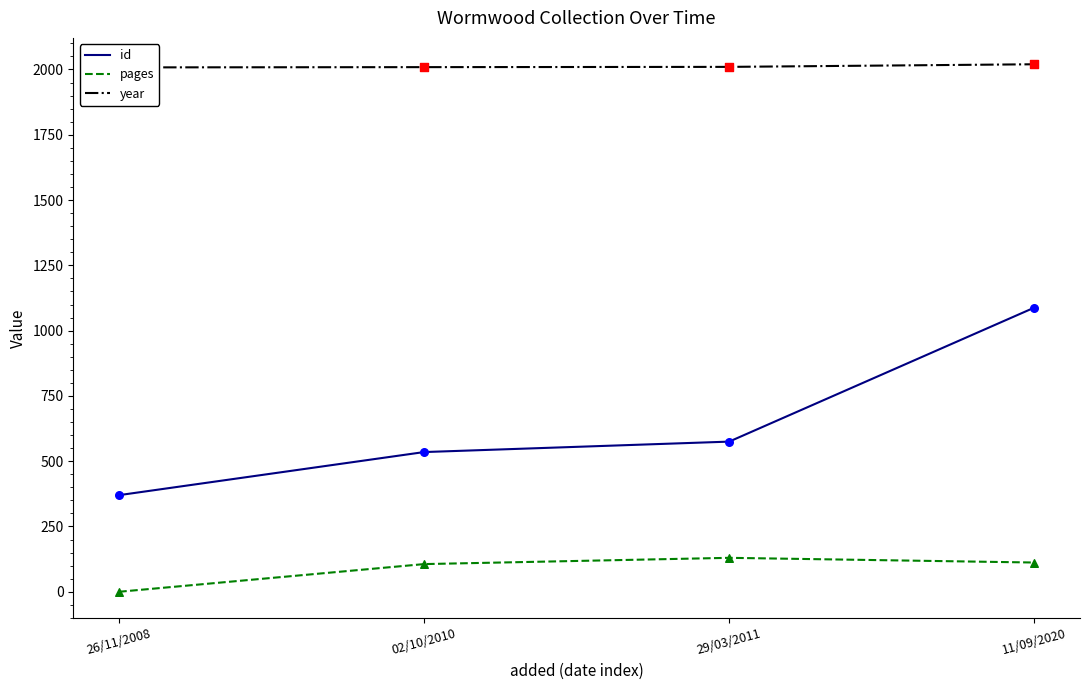

Which series contains the highest Y value?

year